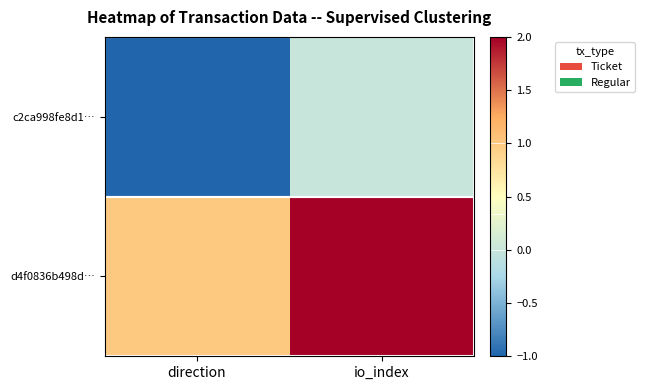

Reading left to right, transcribe all the data shown in this chart.

c2ca998fe8d1…: direction=-1	io_index=0
d4f0836b498d…: direction=1	io_index=2